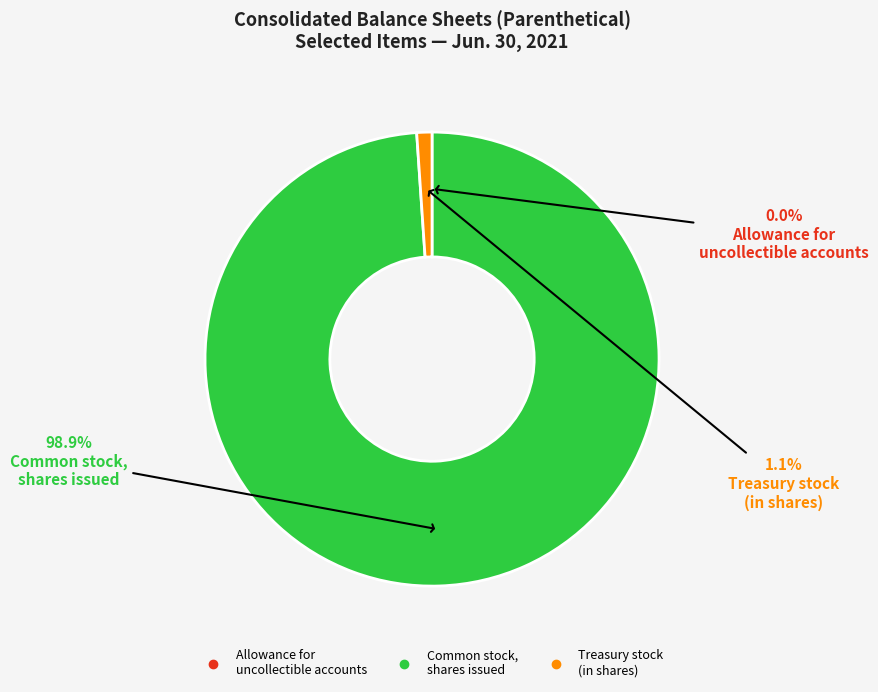

What percentage is NOT represented by Common stock, shares issued?

1.1%